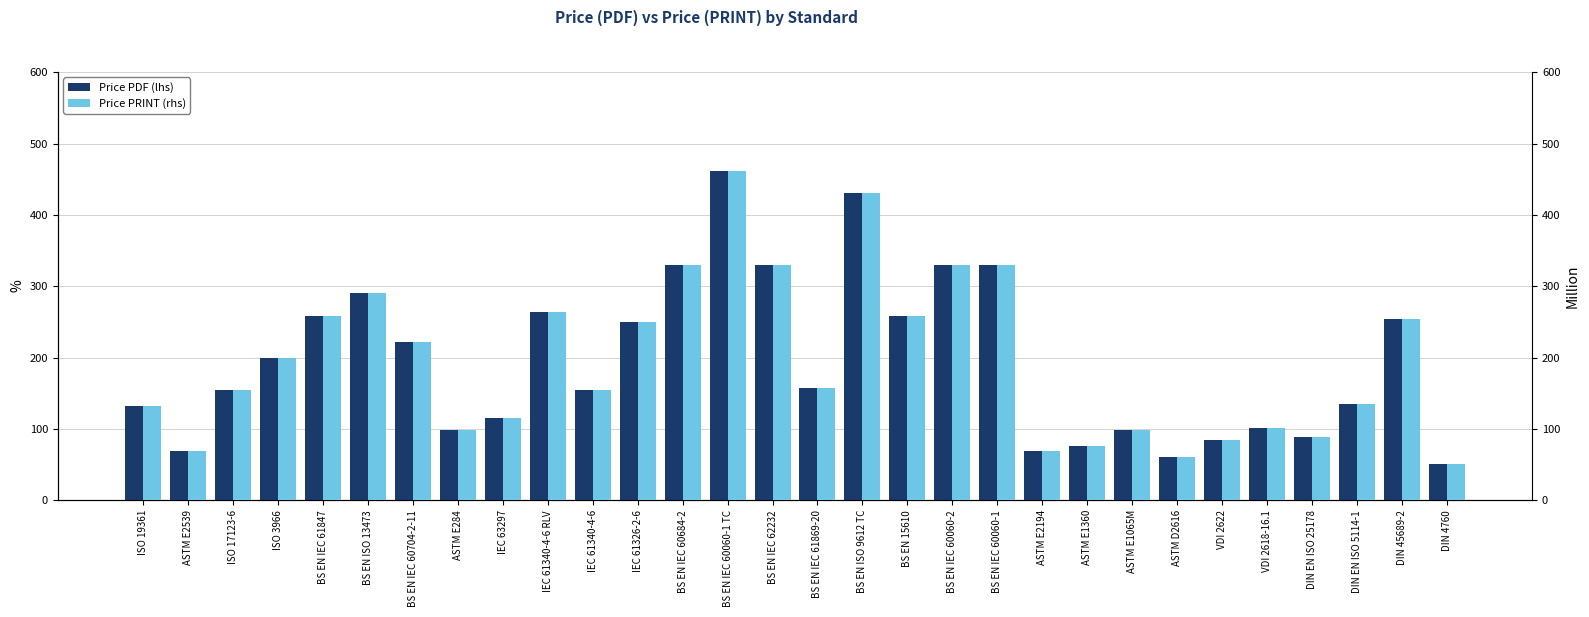

What is the difference between the maximum and minimum values in the Price PDF (lhs) series?

411.4